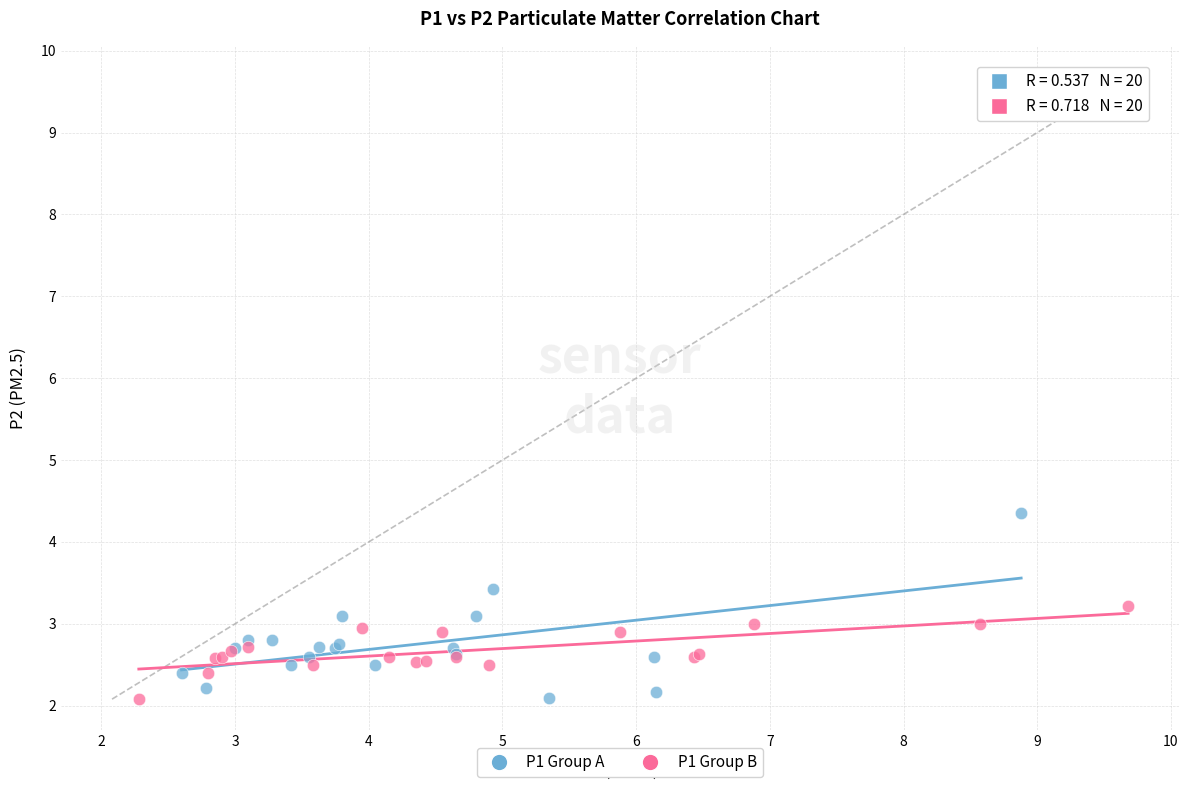

Which series has the widest spread of Y values?

P1 Group A